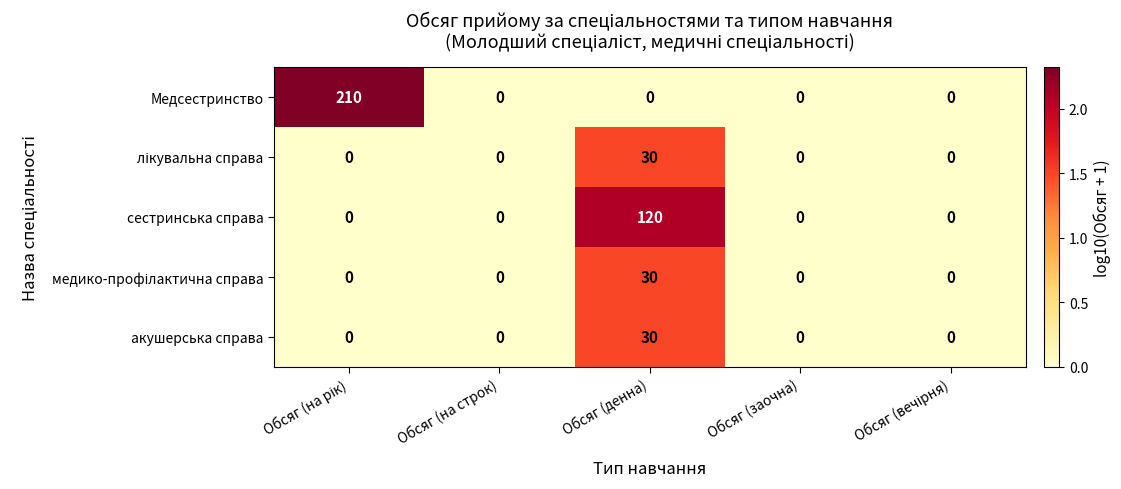

True or false: Медсестринство has a value of 0 at Обсяг (на строк).

True